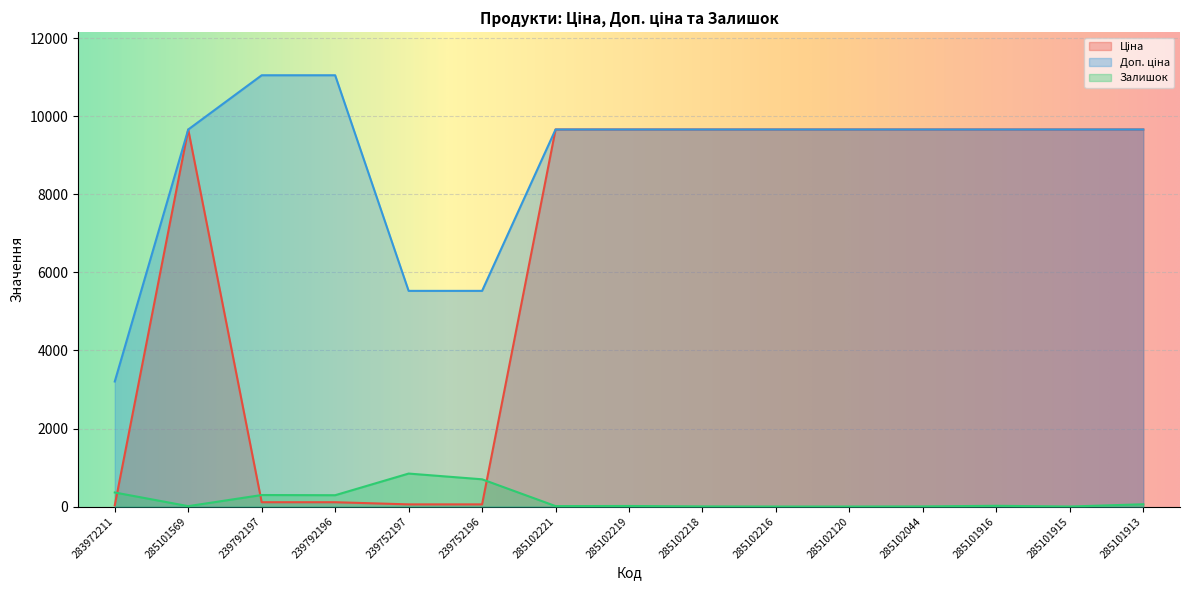

Which series has the largest total across all categories?

Доп. ціна